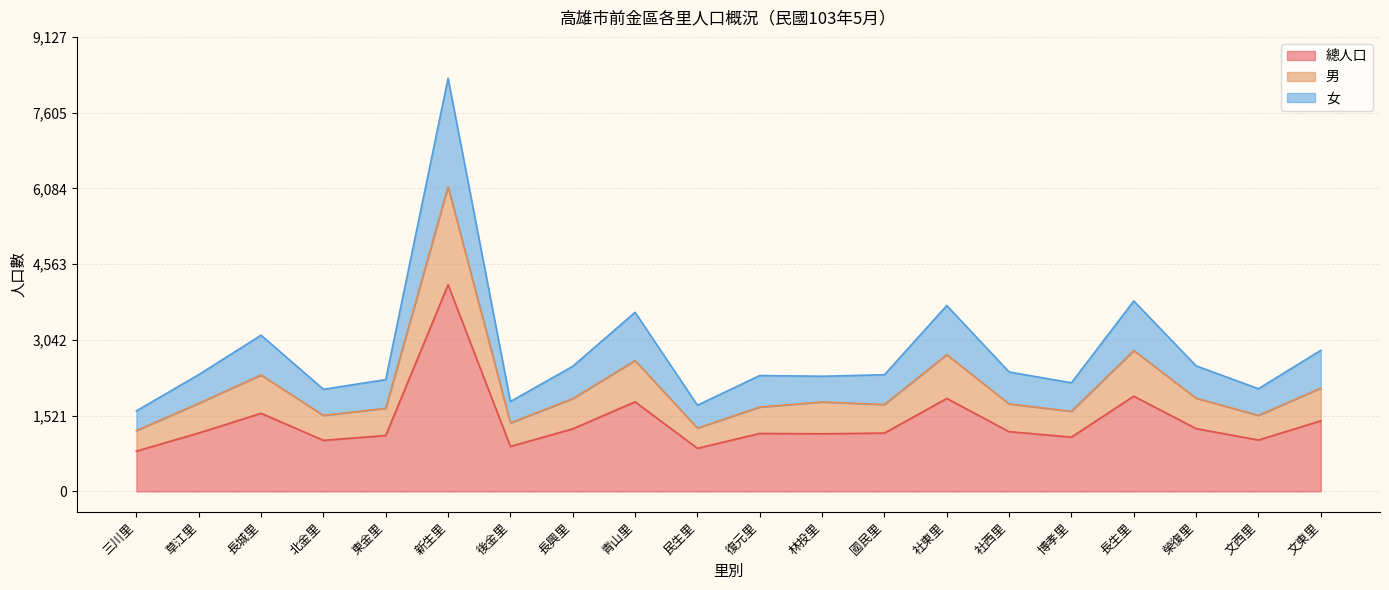

The 總人口 series shows 1199 at 社西里. True or false?

True